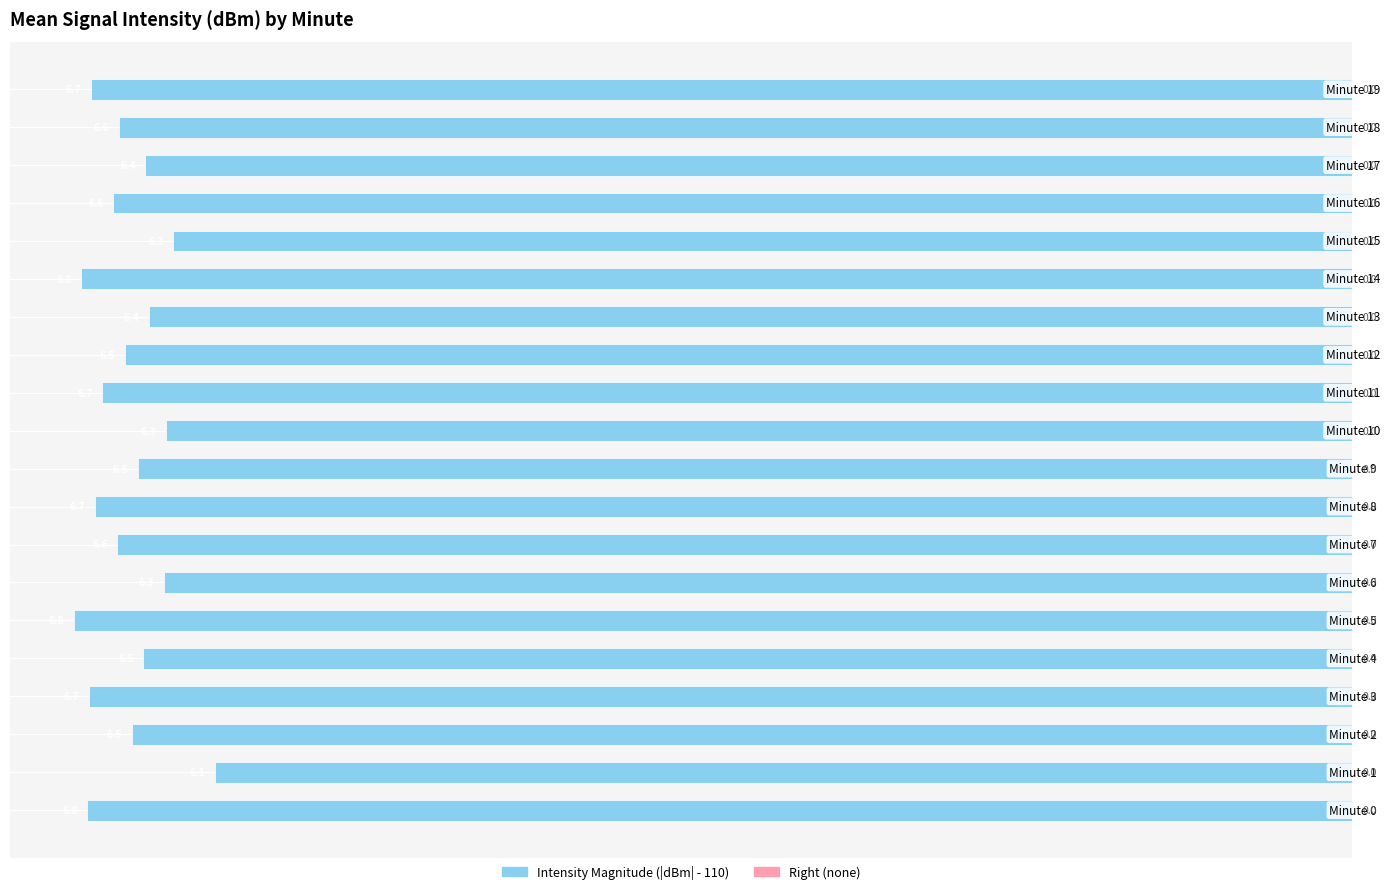

Does the chart contain any negative values?

Yes